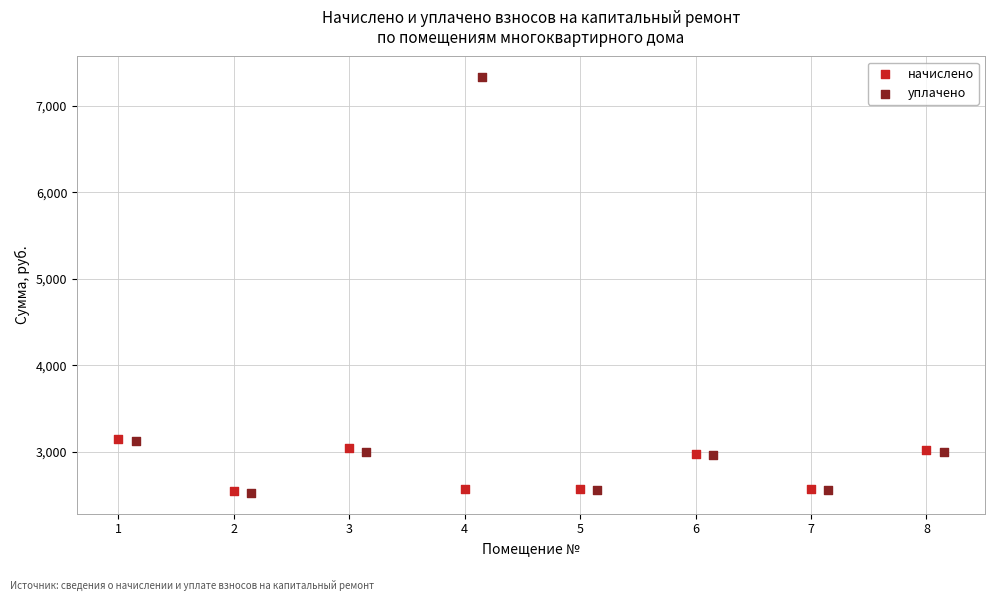

Which series reaches the maximum Y coordinate?

уплачено